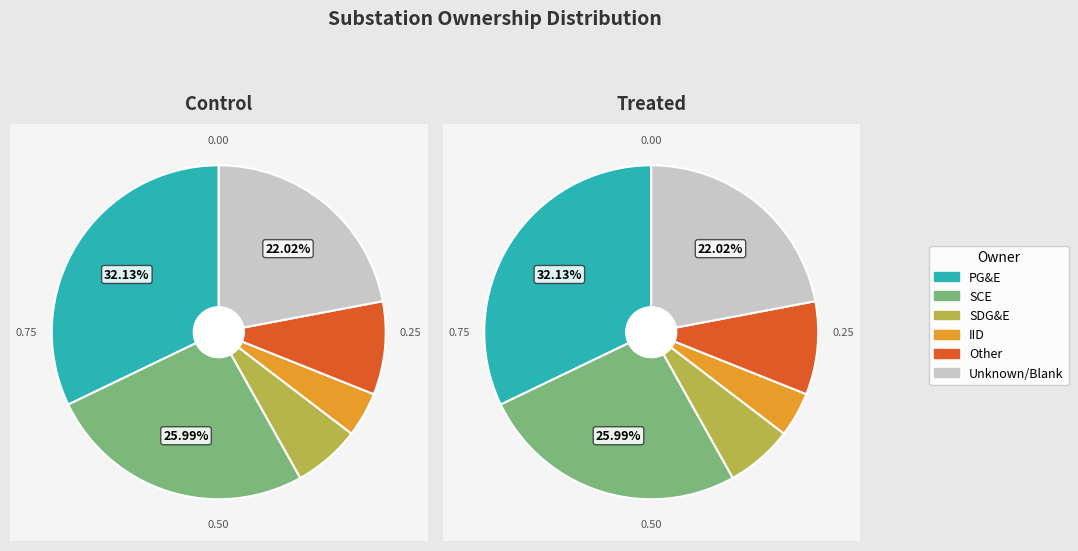

What is the change in value from Other to ?

+36